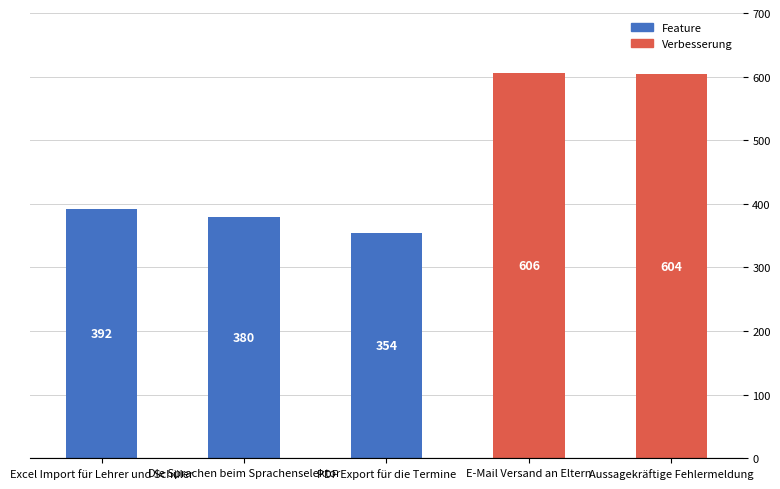

How many distinct data groups are displayed?

1